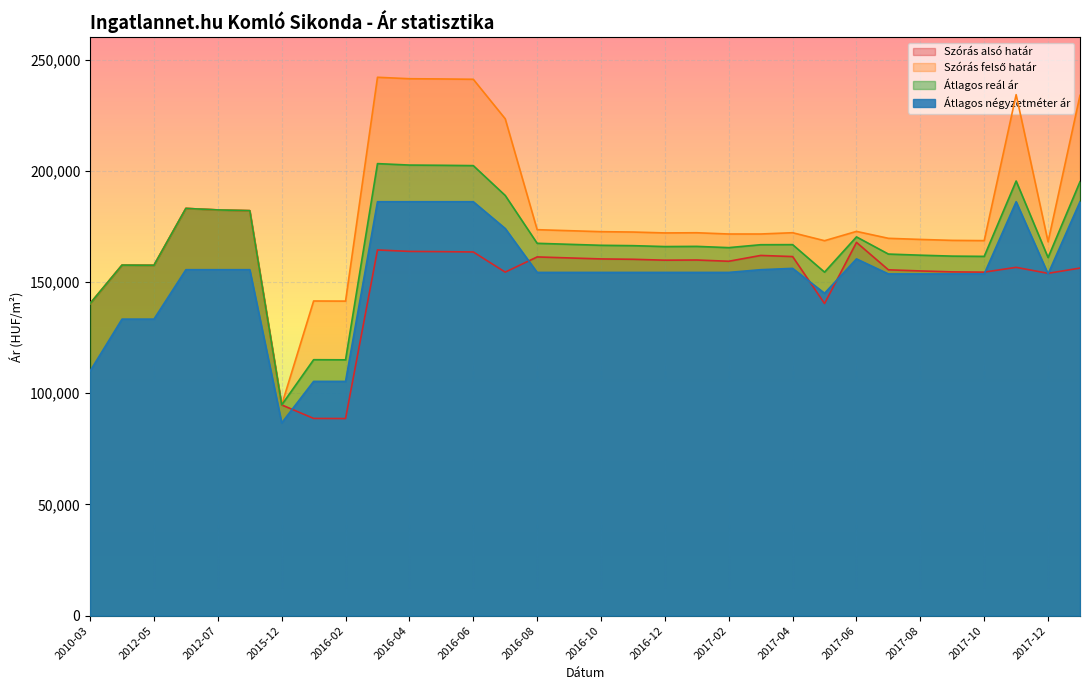

True or false: Átlagos reál ár and Átlagos négyzetméter ár intersect in this chart.

False